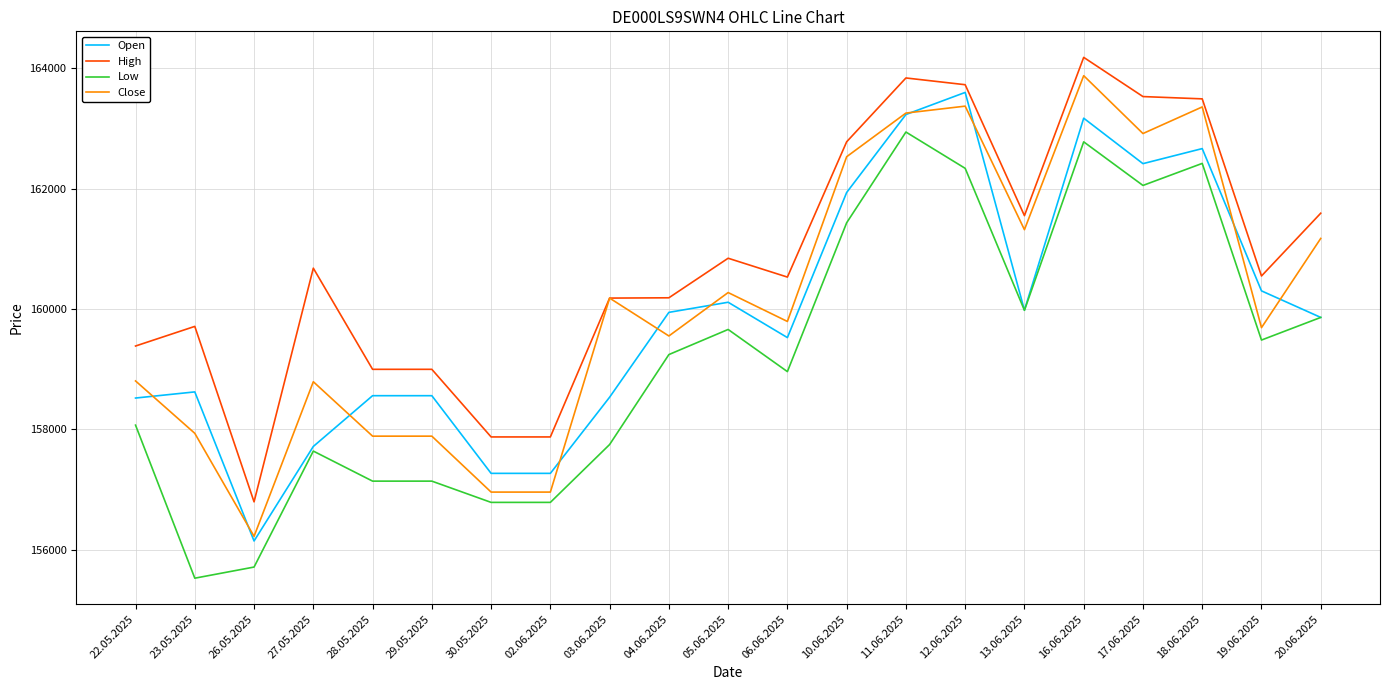

At which category does Low reach its first local valley?

23.05.2025